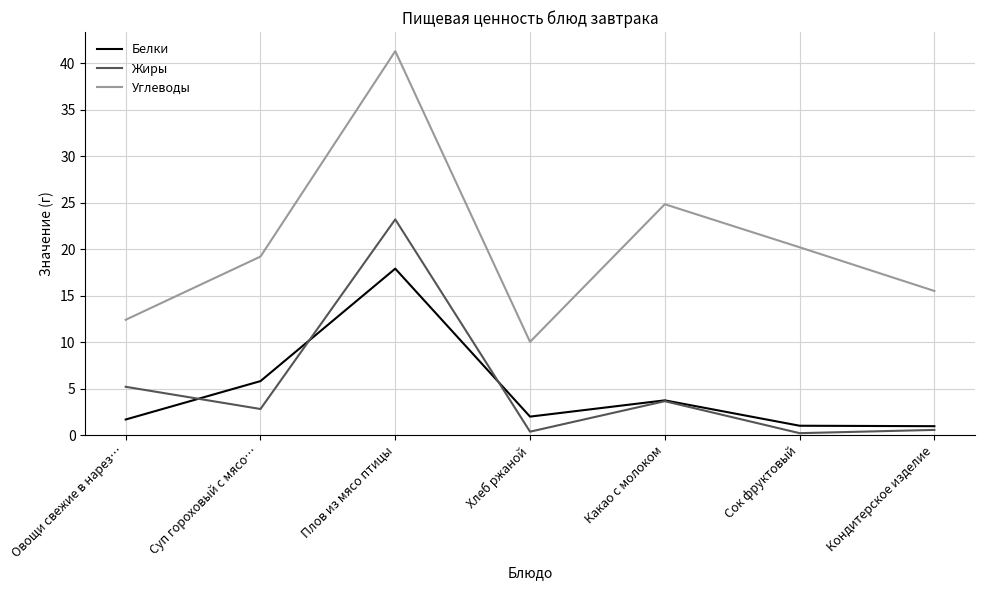

What is the smallest value displayed?

0.2